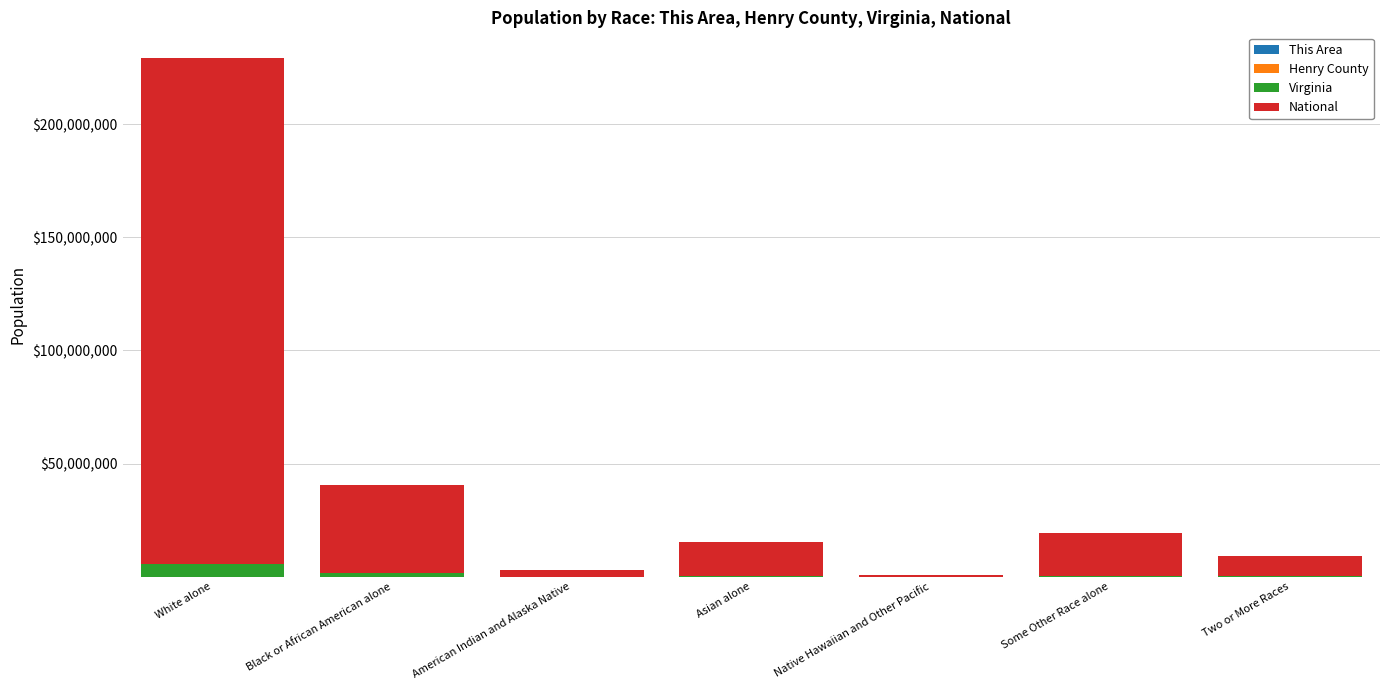

At which category is the sum across all series the highest?

White alone